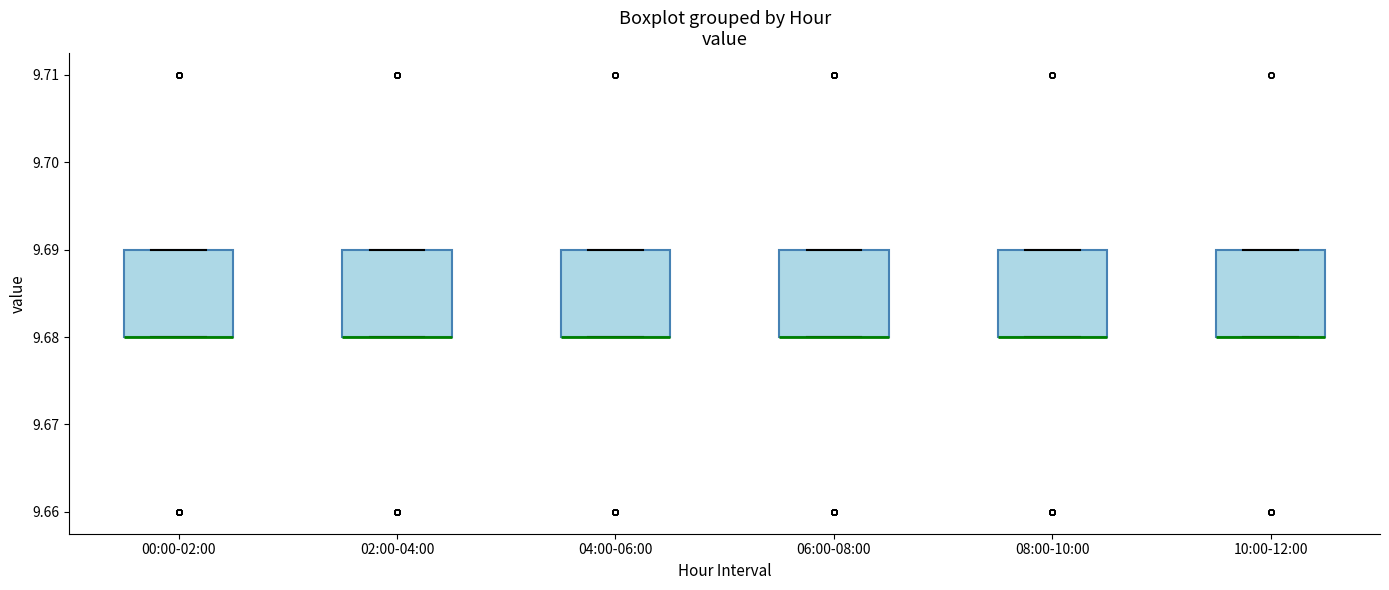

Reading left to right, read every box against the y-axis: the position of its median line, the range the box covers, and the ends of its whiskers. The values are not printed on the chart, so give them approximately, as read against the axis.

00:00-02:00: median 9.68 (drawn on the box's lower edge), box 9.68 to 9.69, whiskers 9.68 to 9.69
02:00-04:00: median 9.68 (drawn on the box's lower edge), box 9.68 to 9.69, whiskers 9.68 to 9.69
04:00-06:00: median 9.68 (drawn on the box's lower edge), box 9.68 to 9.69, whiskers 9.68 to 9.69
06:00-08:00: median 9.68 (drawn on the box's lower edge), box 9.68 to 9.69, whiskers 9.68 to 9.69
08:00-10:00: median 9.68 (drawn on the box's lower edge), box 9.68 to 9.69, whiskers 9.68 to 9.69
10:00-12:00: median 9.68 (drawn on the box's lower edge), box 9.68 to 9.69, whiskers 9.68 to 9.69